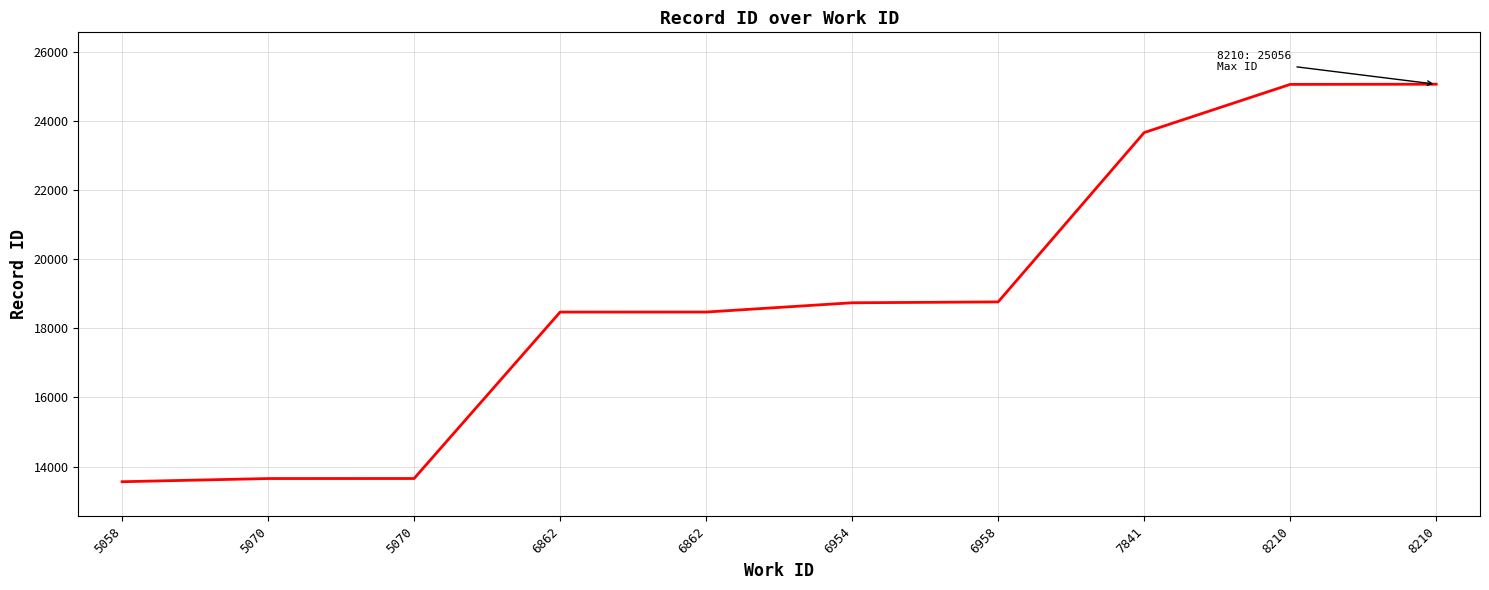

Does the chart display data point markers on the line(s)?

No